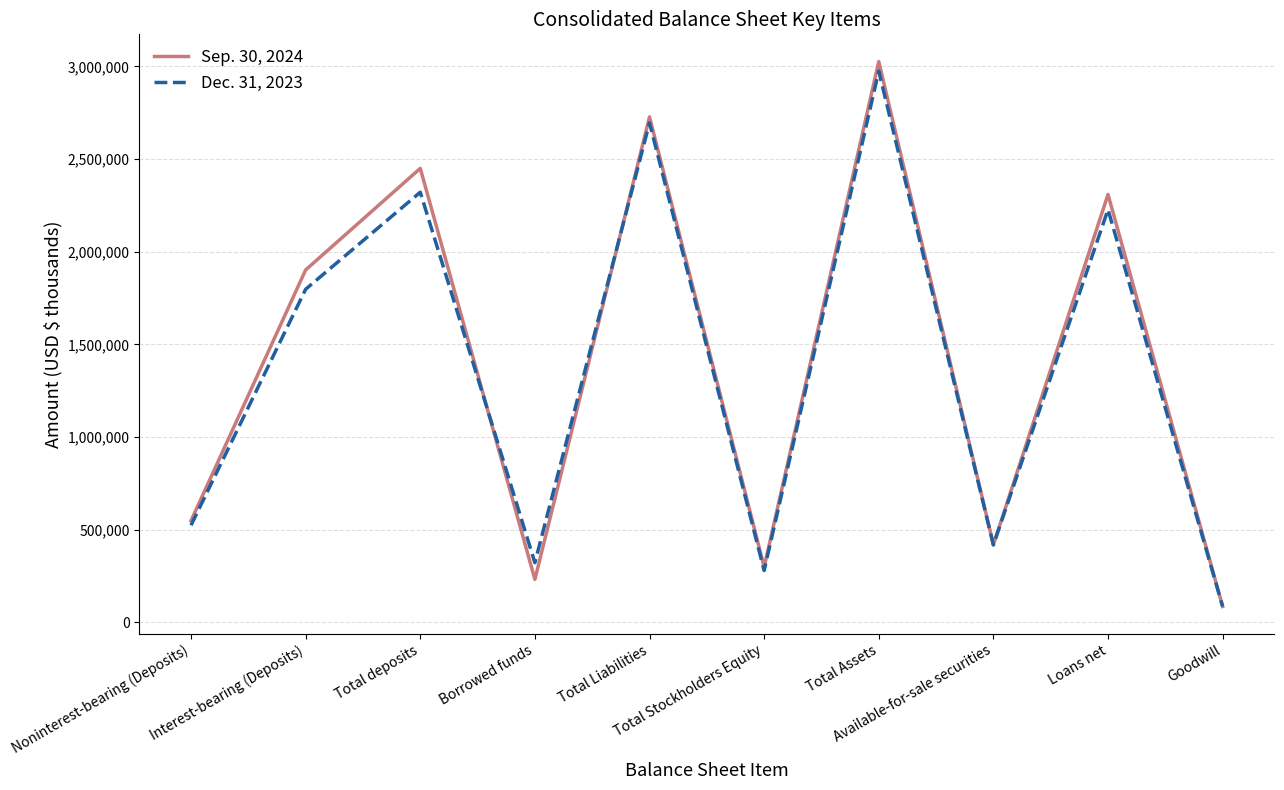

Is this an area chart (filled region under the line)?

No